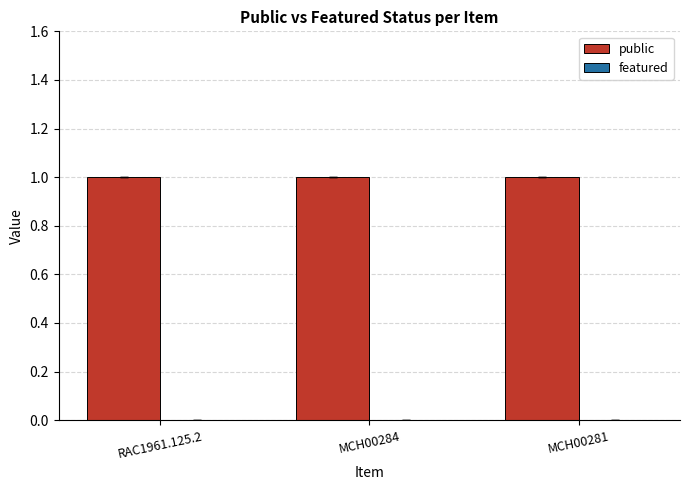

Does the chart contain stacked bars?

No